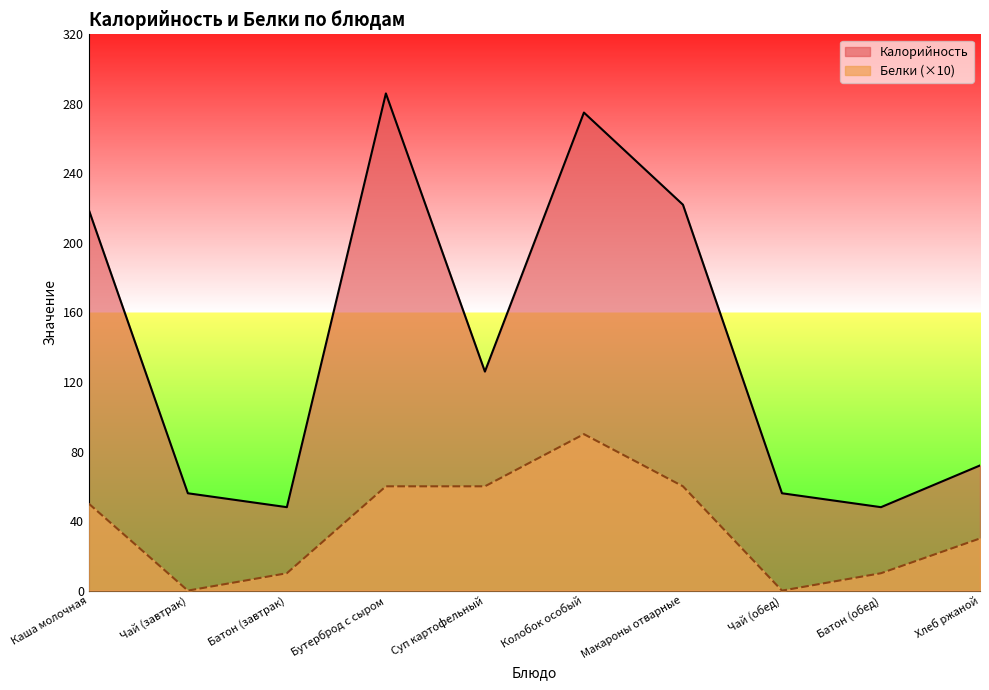

Where is the first local minimum for Калорийность?

Батон (завтрак)